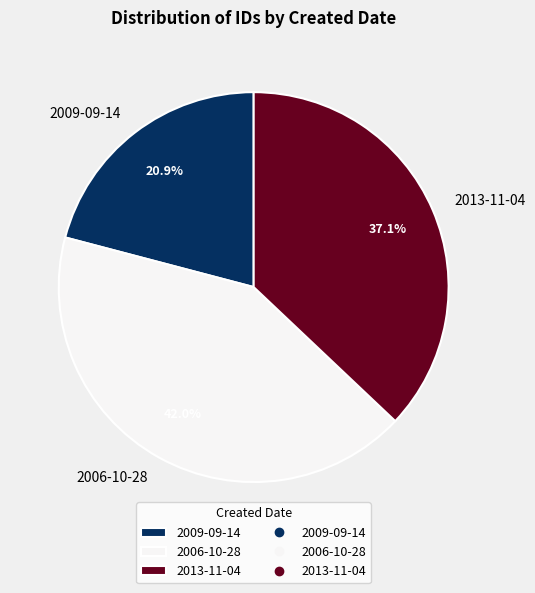

Count the number of slices in the pie.

3